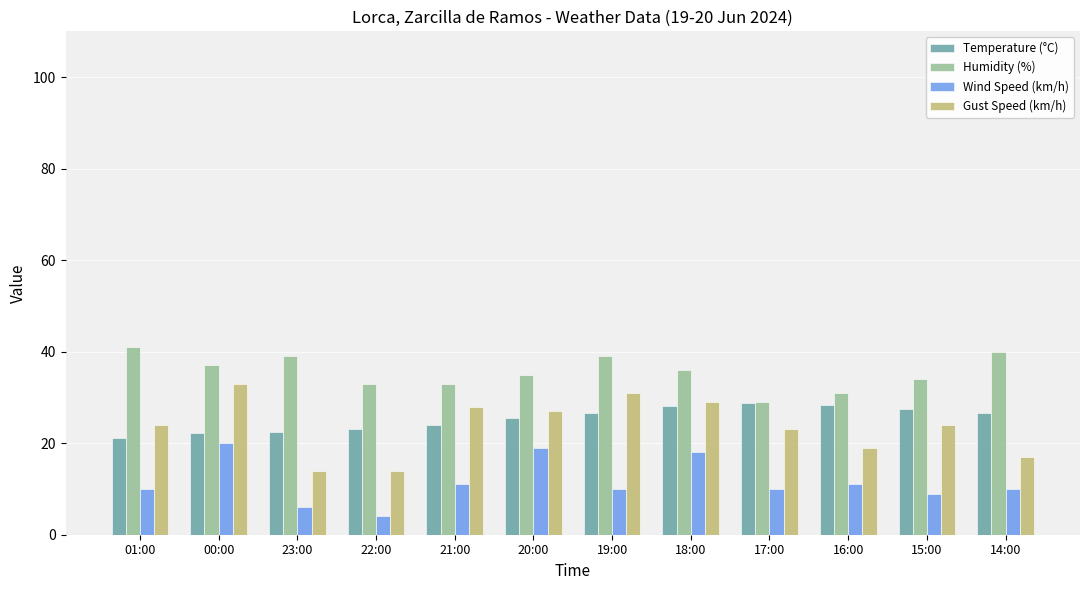

What is the minimum value shown in the chart?

4.0